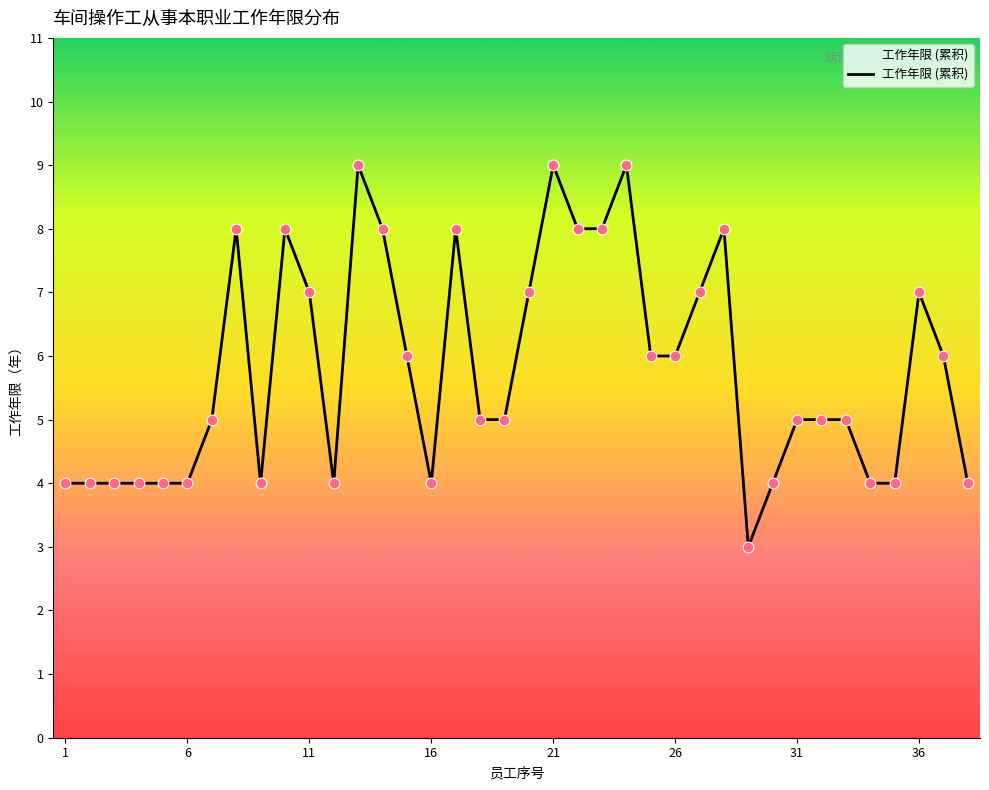

What is the difference between the maximum and minimum values?

6